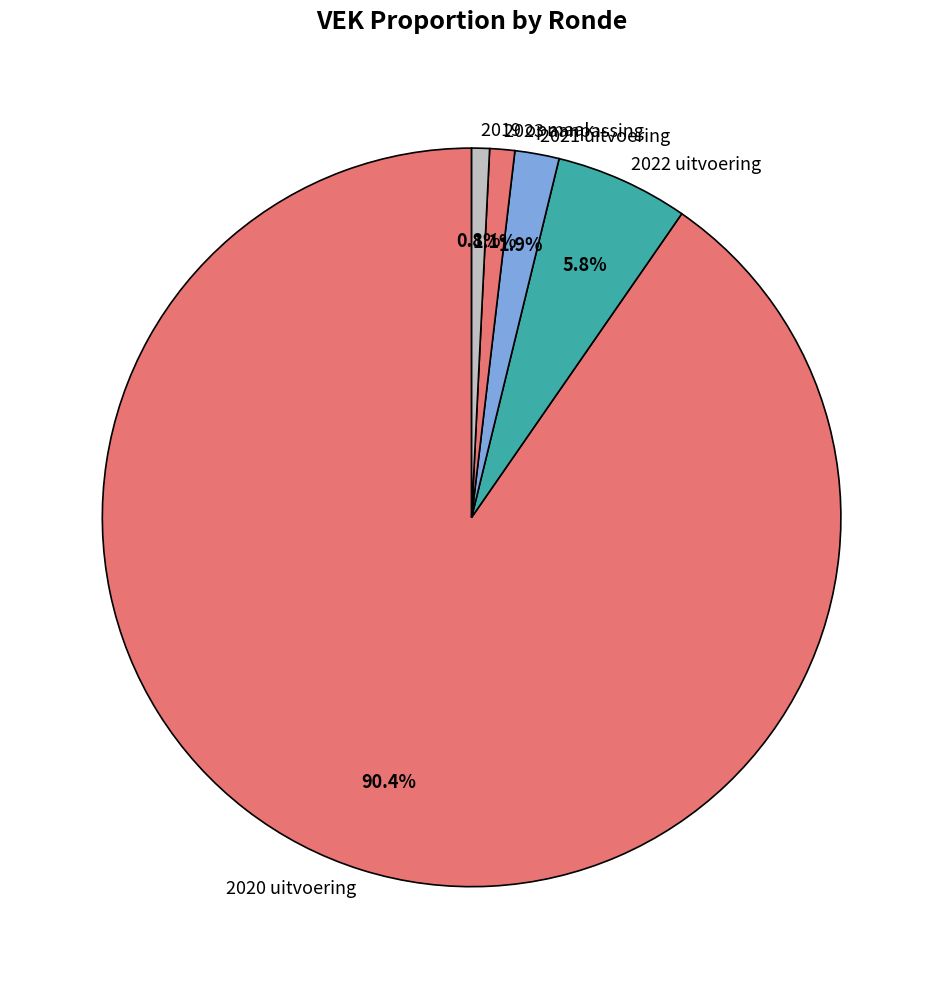

What is the largest slice in the pie chart?

2020 uitvoering